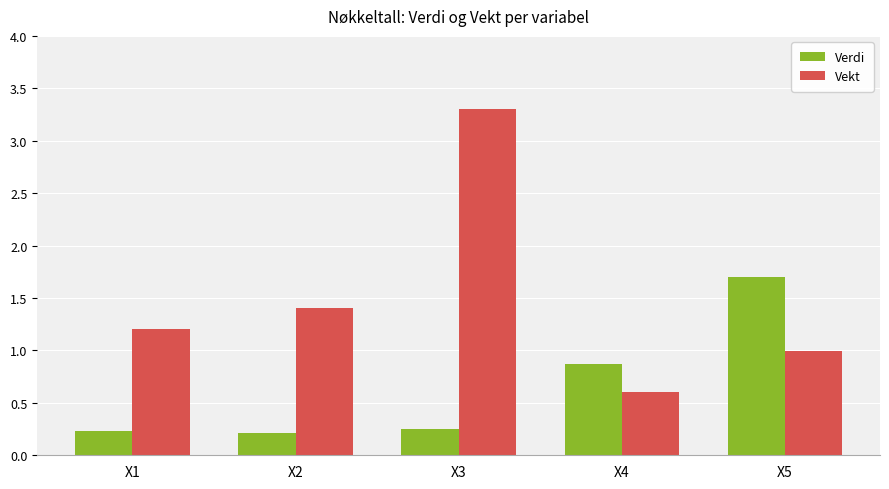

What is the value of the Vekt bar at the 1st from the left?

1.2